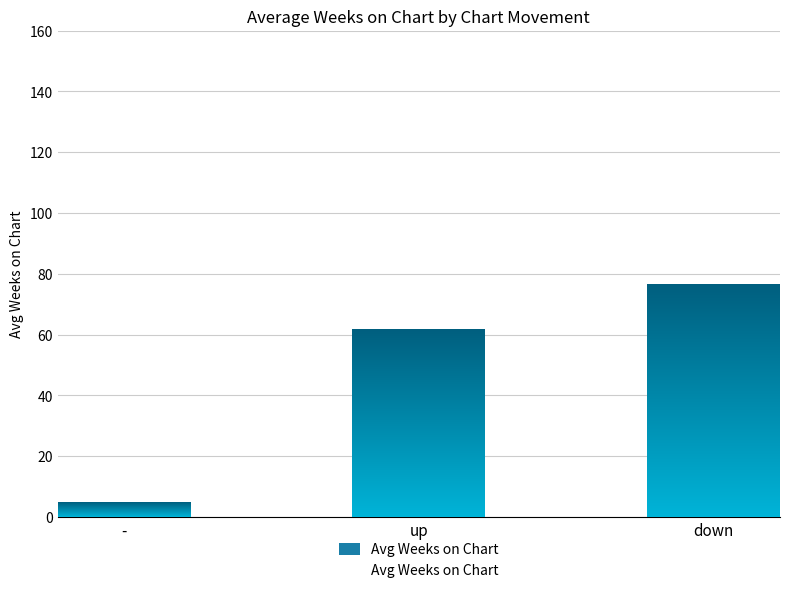

Reading right to left, list all the values displayed in this chart.

76.5	61.9	4.7